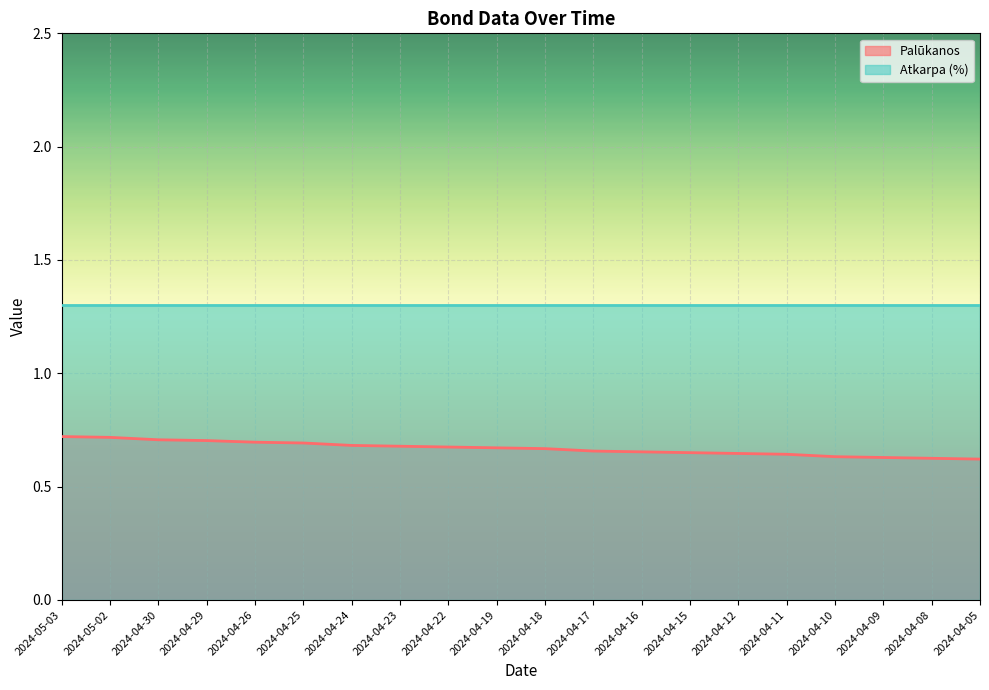

What is the greatest value displayed?

1.3